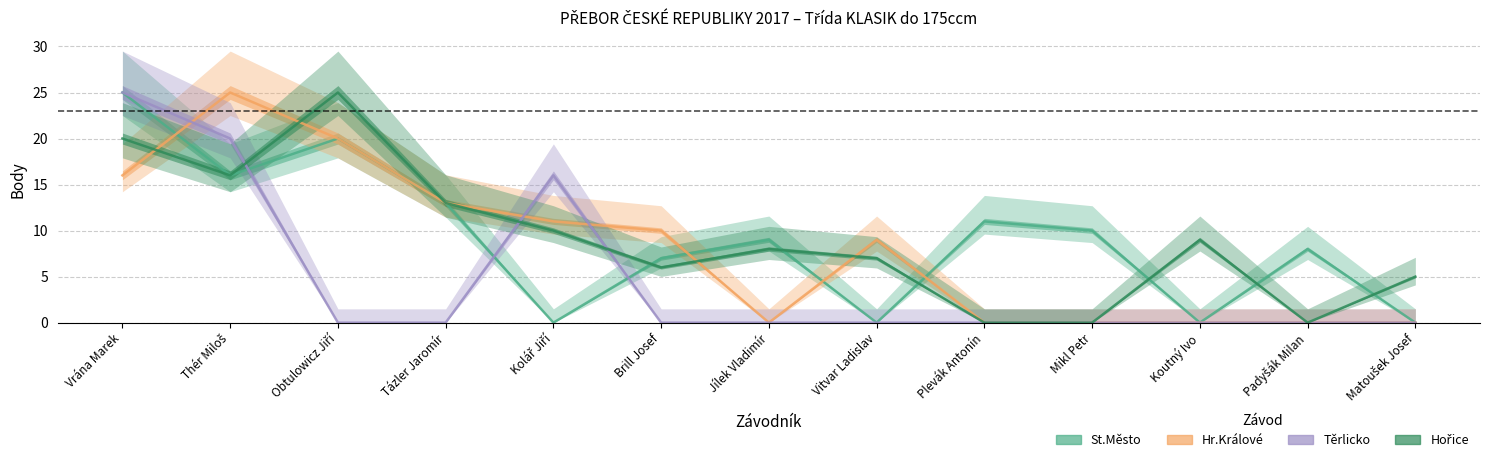

What is the difference between the Hořice values at Vrána Marek and Matoušek Josef?

15